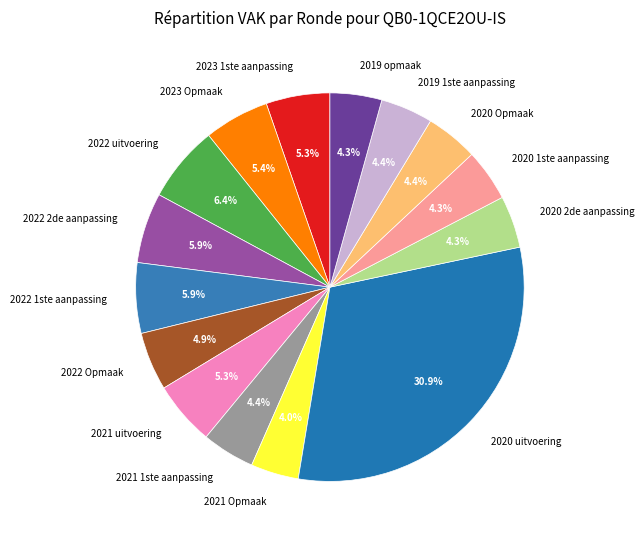

Which has a higher value, 2022 2de aanpassing or 2019 1ste aanpassing?

2022 2de aanpassing